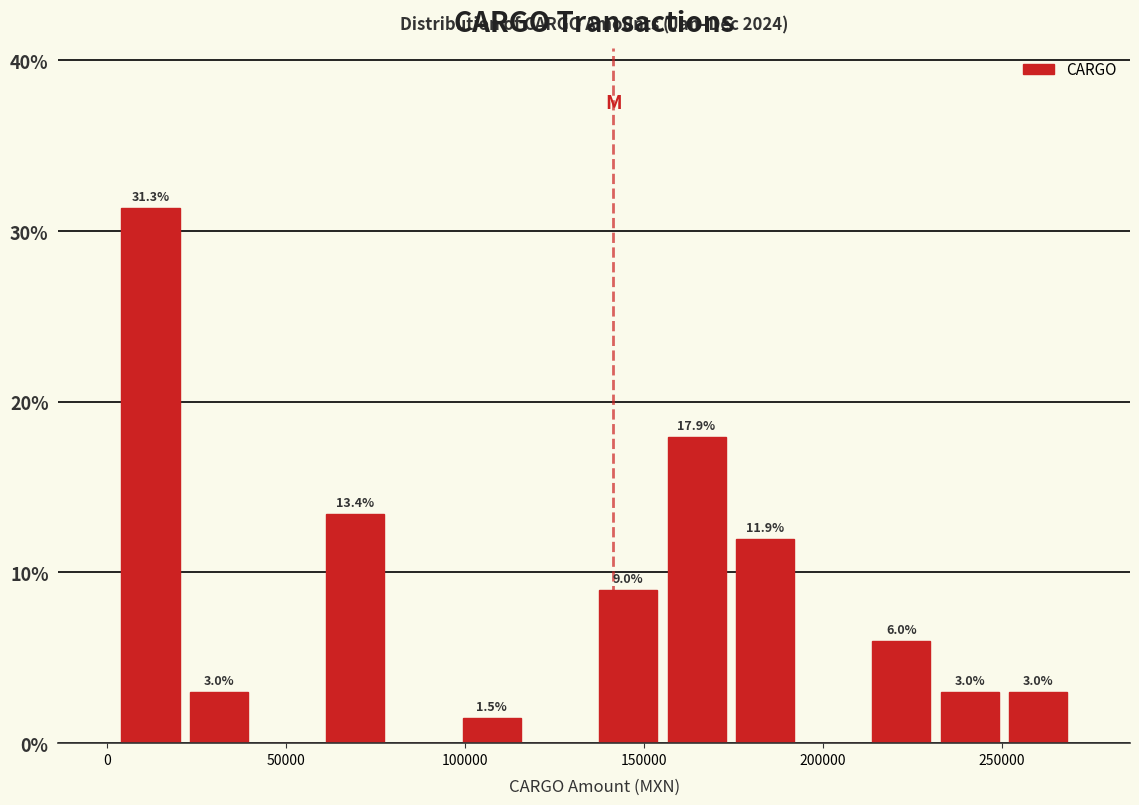

Around what value on the x-axis is the tallest bar? Give the approximate position of its centre, as read against the axis.

10000